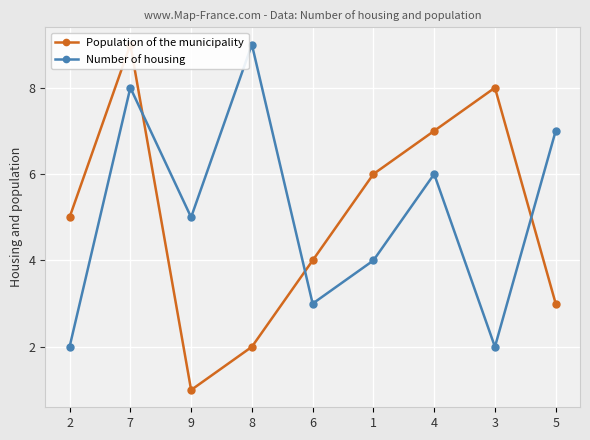

Does the chart display data point markers on the line(s)?

Yes